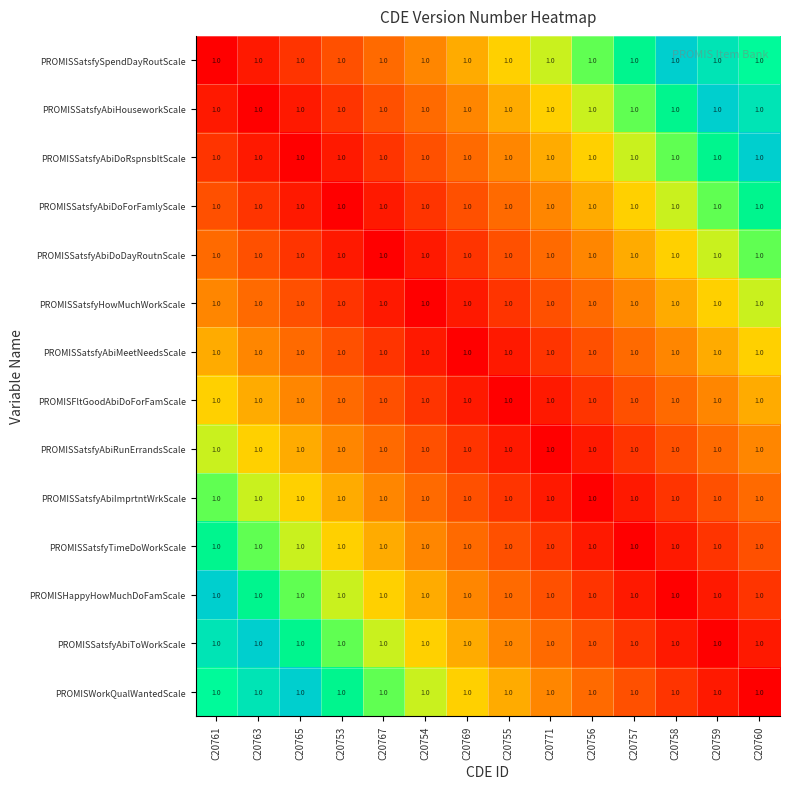

Which category has the lowest value across all series?

C20761